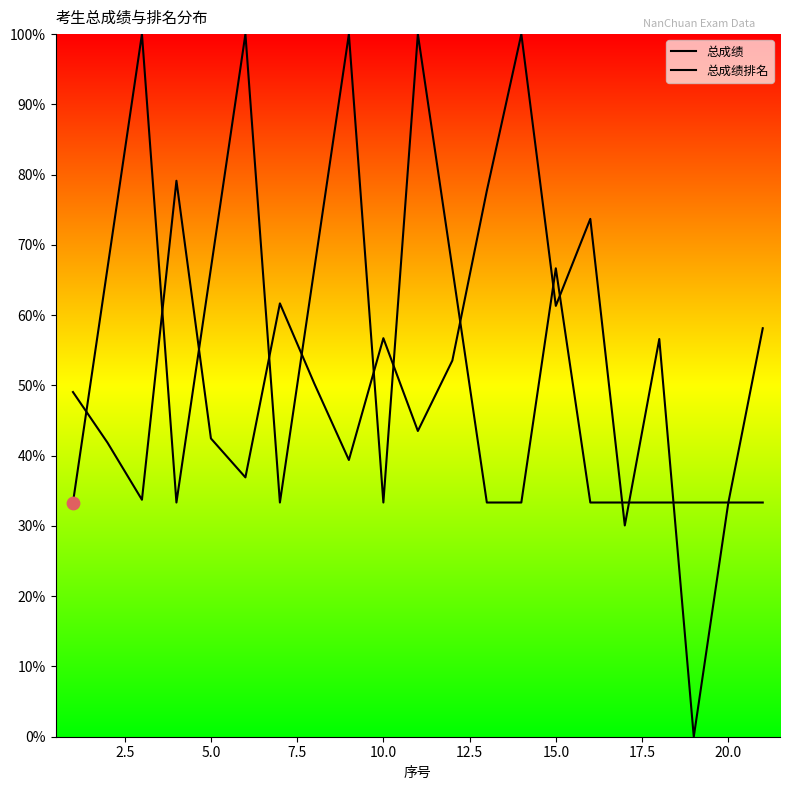

At how many categories does at least one series exceed 58?

15